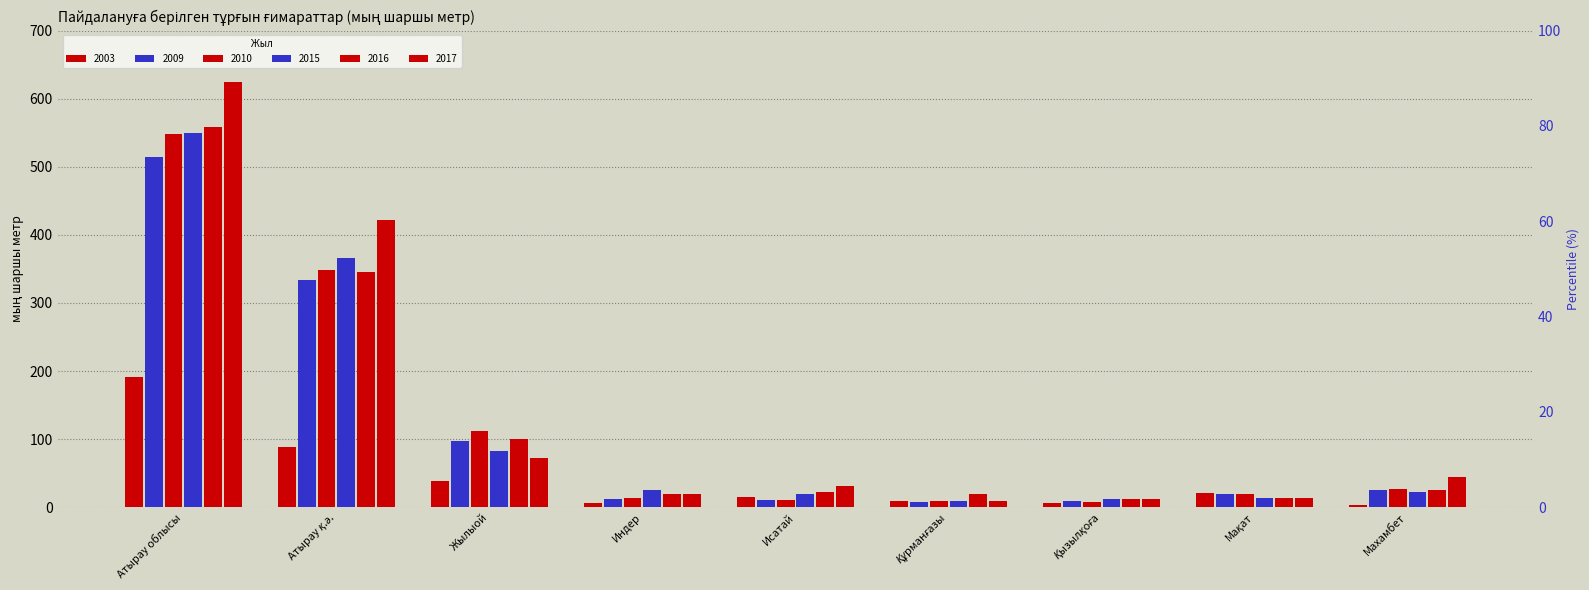

Count the number of categories in the chart.

9